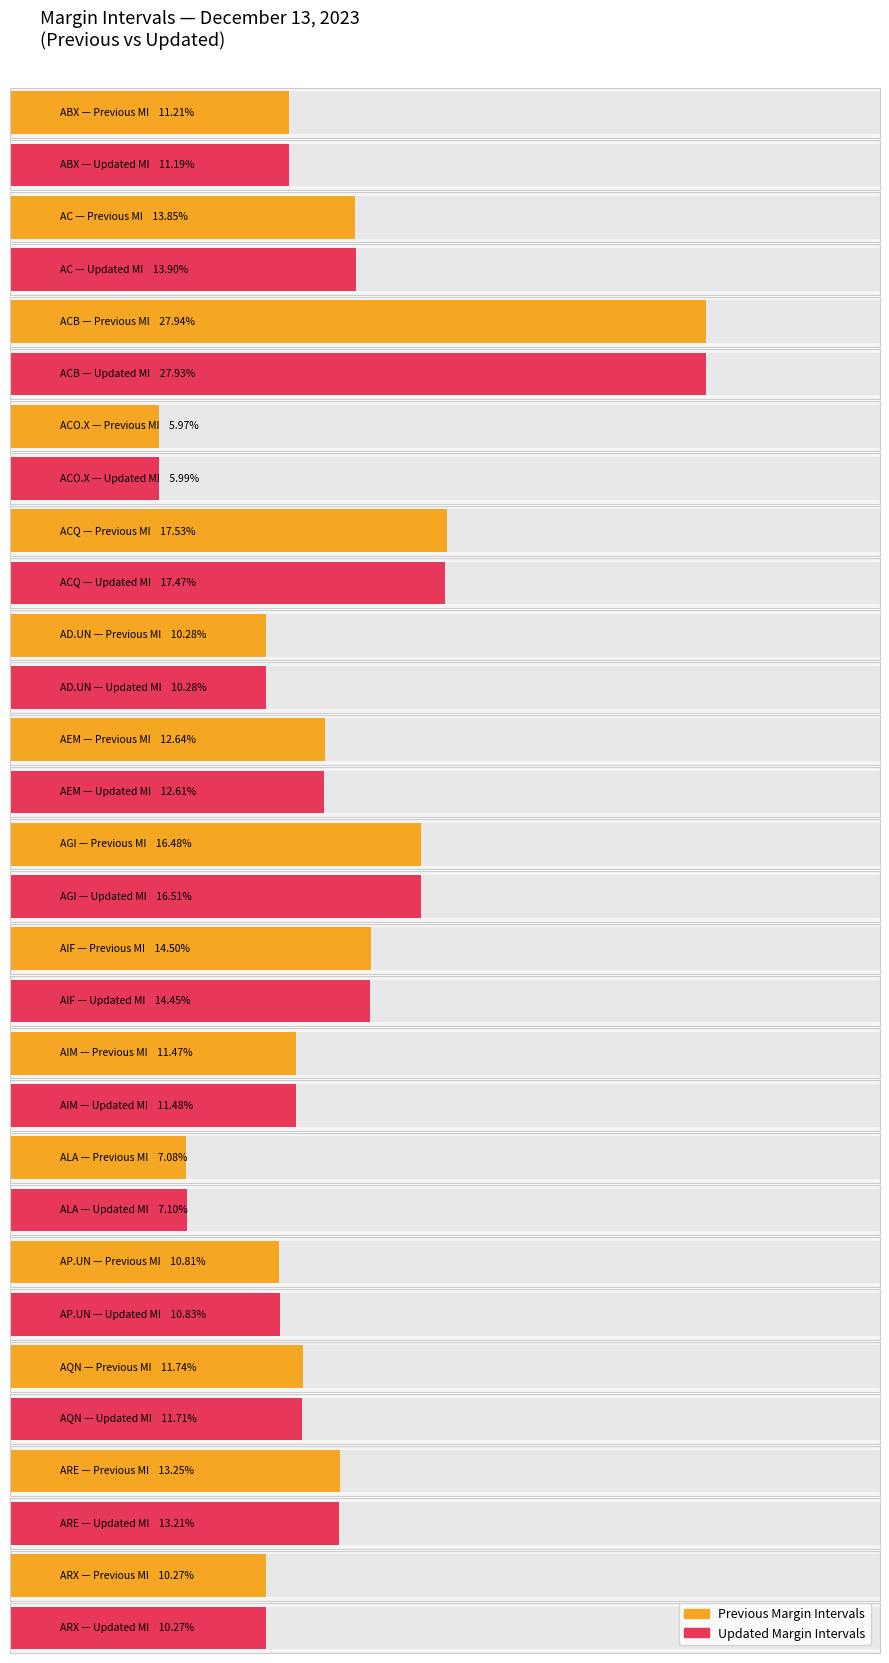

What are all the series names shown in the legend?

Previous Margin Intervals, Updated Margin Intervals